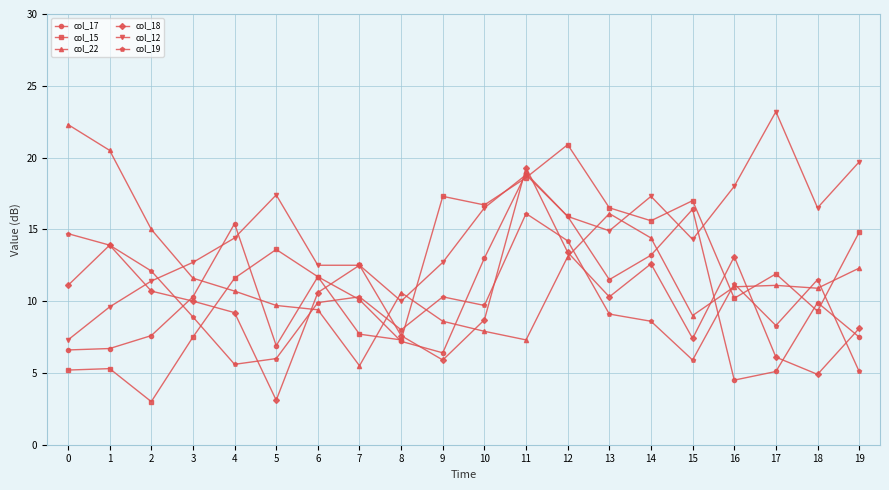

True or false: col_12 has more than 1 interior local peaks.

True